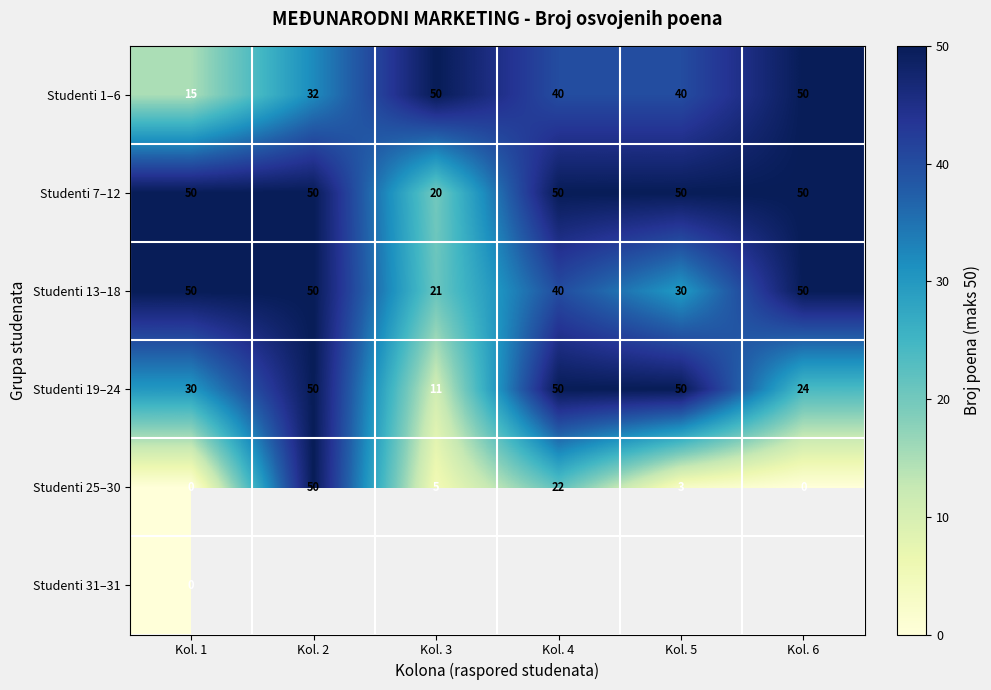

The value of Studenti 7–12 at Kol. 3 is 20. True or false?

True